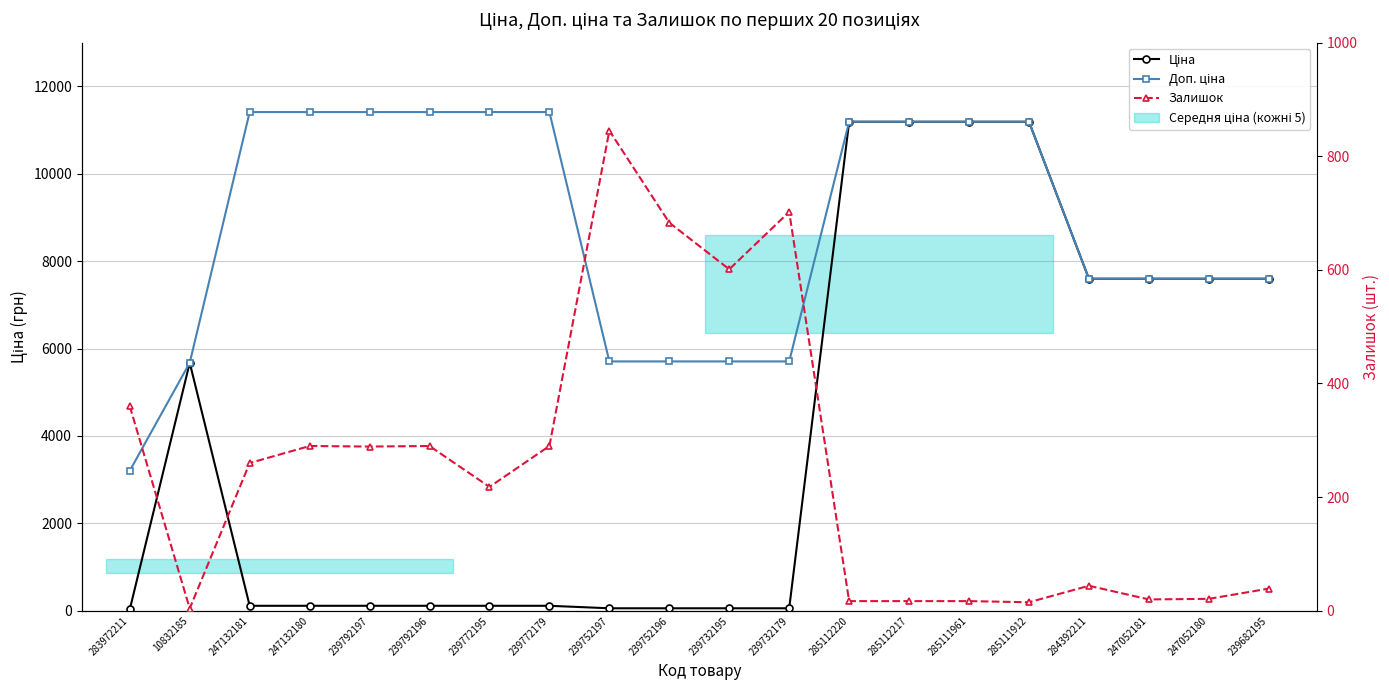

What is the highest value of the Доп. ціна series?

11410.0